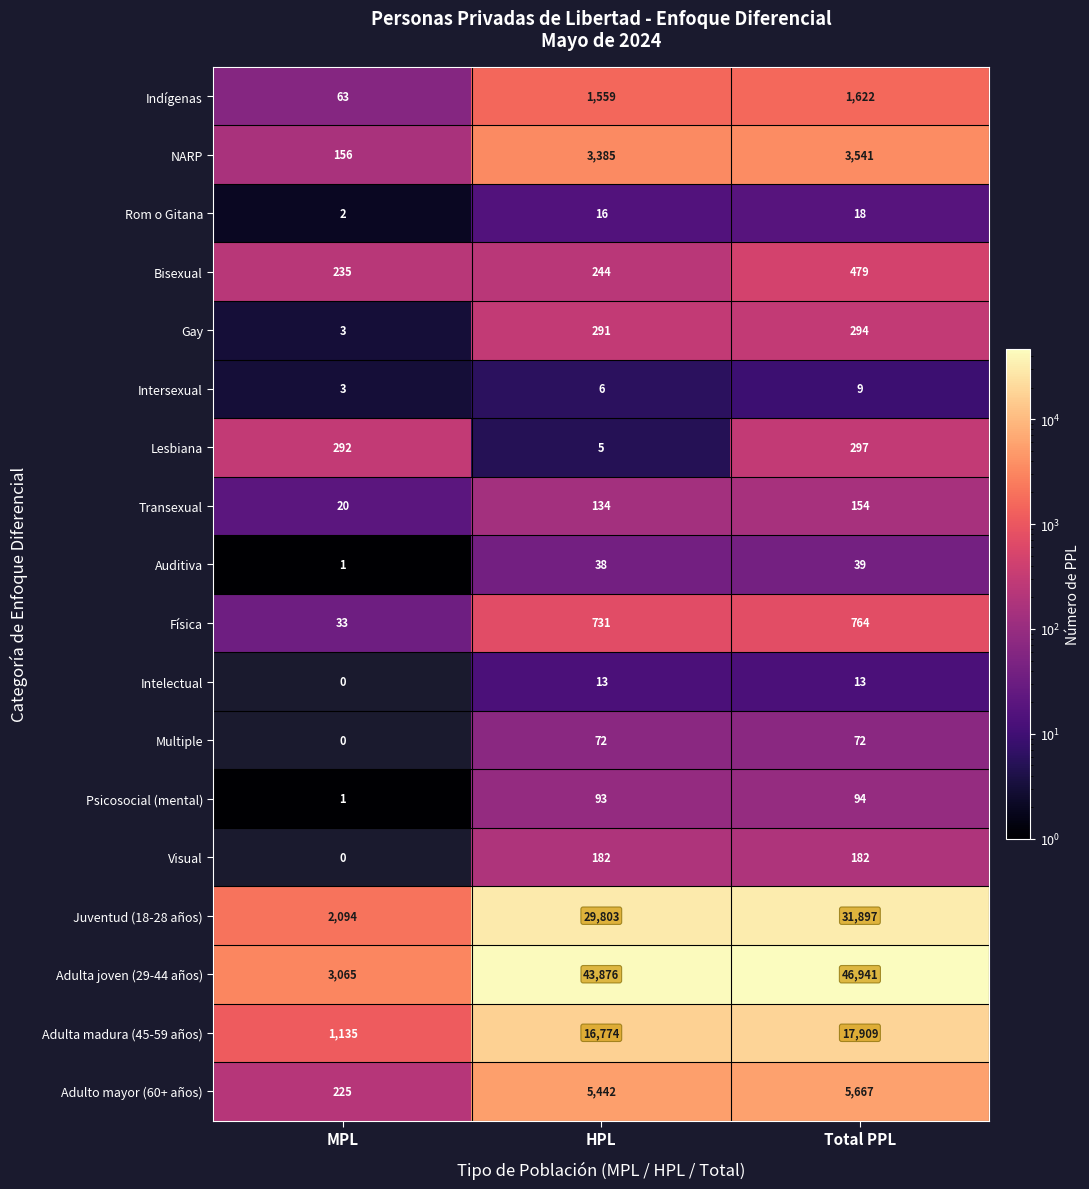

What is the maximum value shown in the chart?

46941